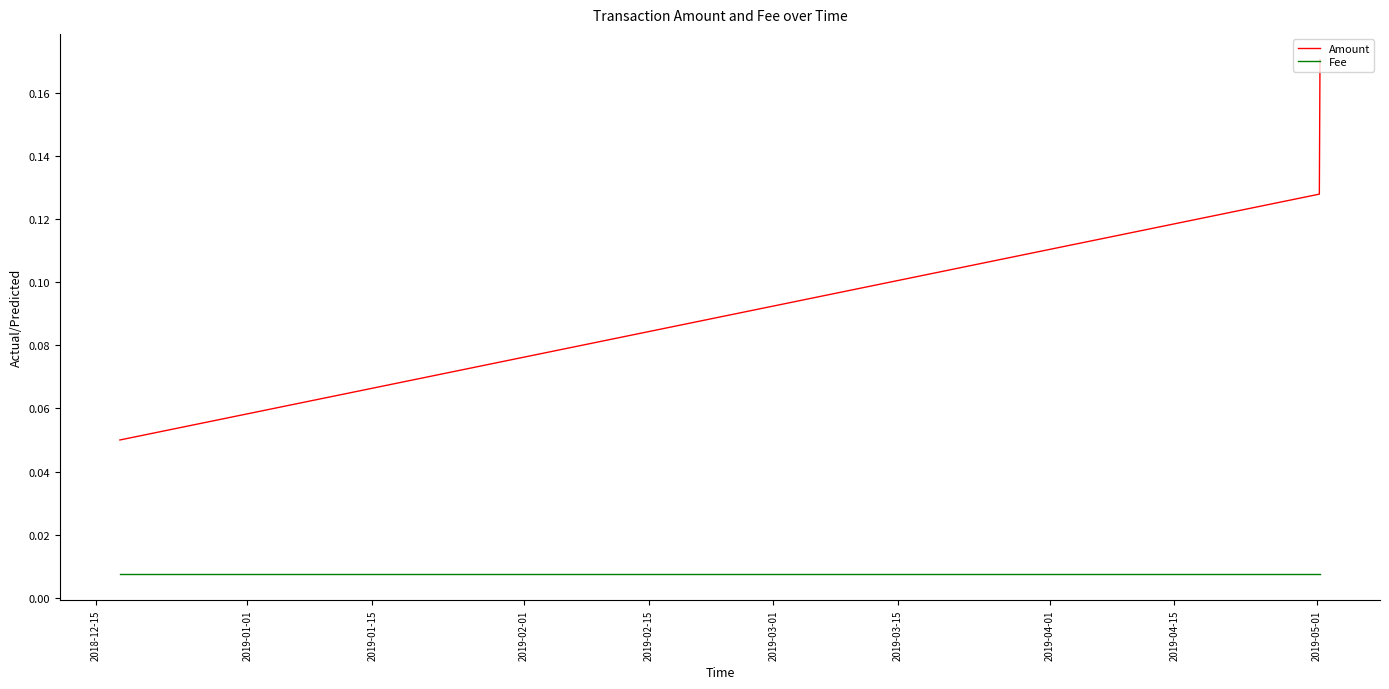

List the series in order of their peak value, lowest first.

Fee, Amount